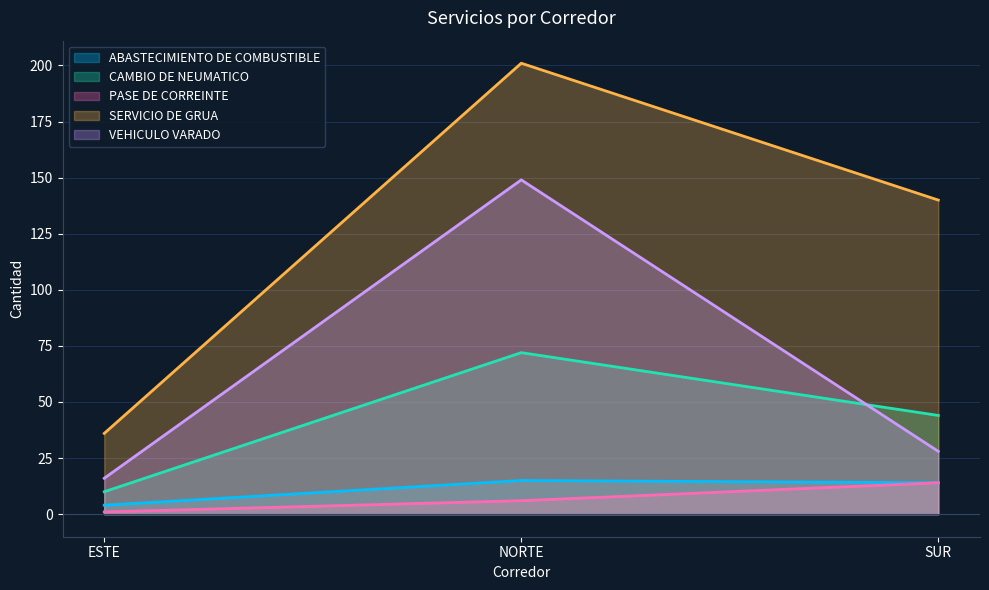

The PASE DE CORREINTE series shows 14 at SUR. True or false?

True